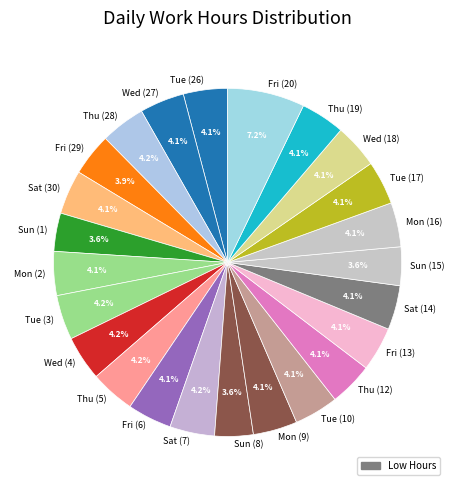

To the nearest percent, what is the difference between the largest and smallest slice percentages?

4%